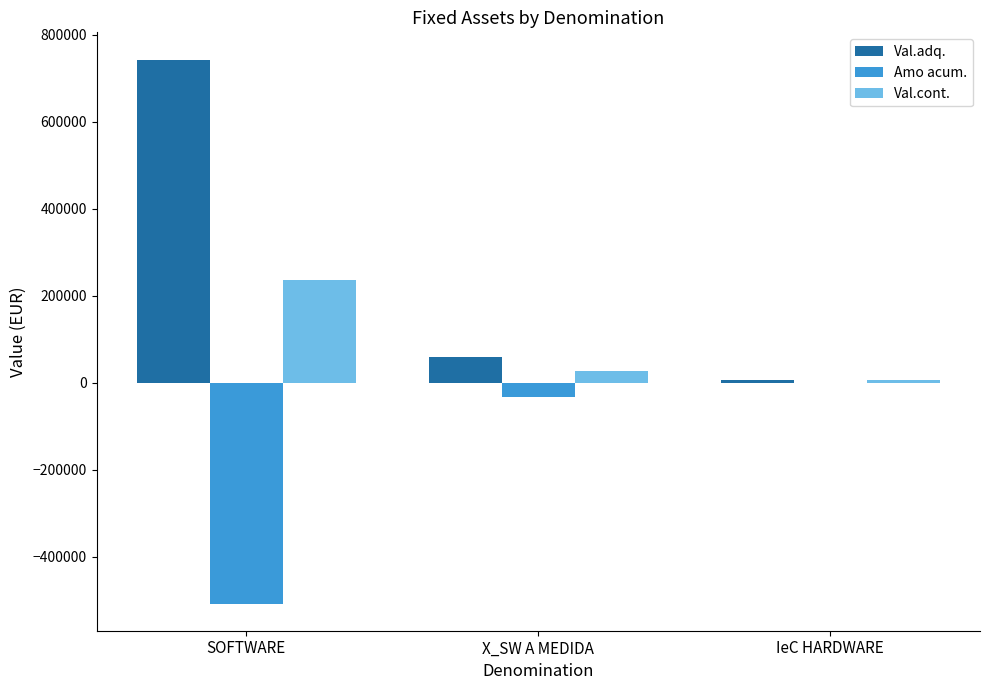

What is the total value across all series at SOFTWARE?

472073.7